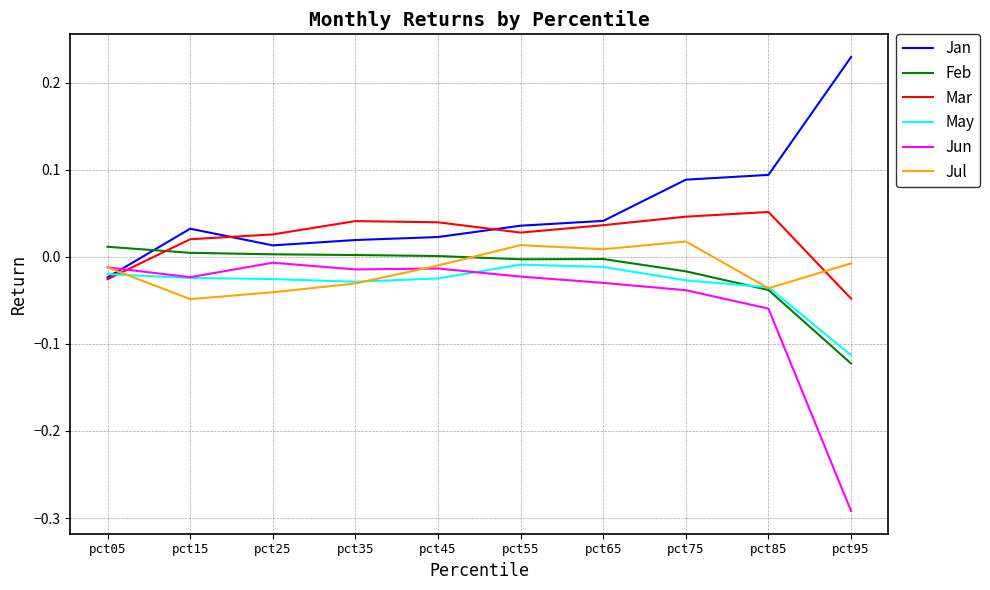

The value of Jan at pct15 is 0.0. True or false?

True